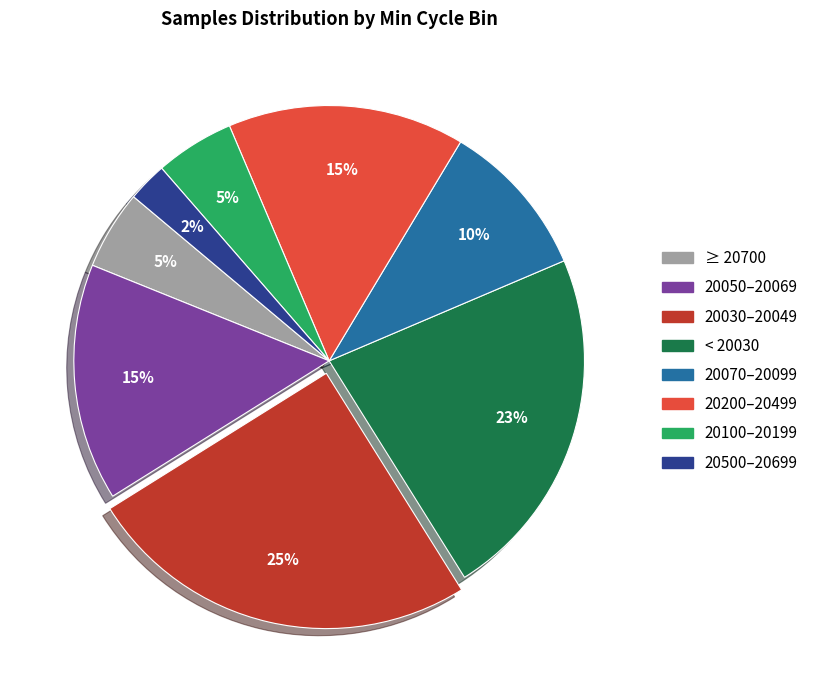

Is there a majority slice in this chart?

No